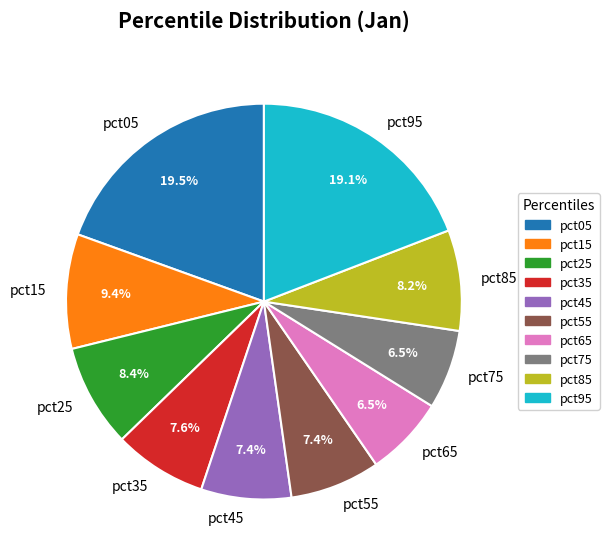

Does pct75 account for over 50% of the chart?

No